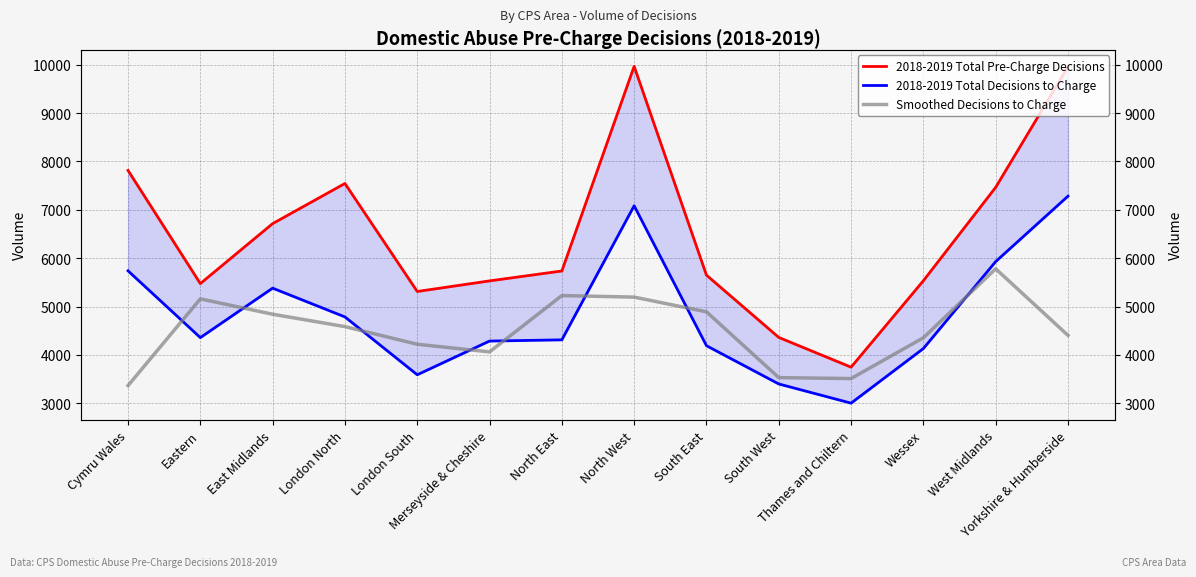

What is the lowest value of the 2018-2019 Total Decisions to Charge series?

3002.0